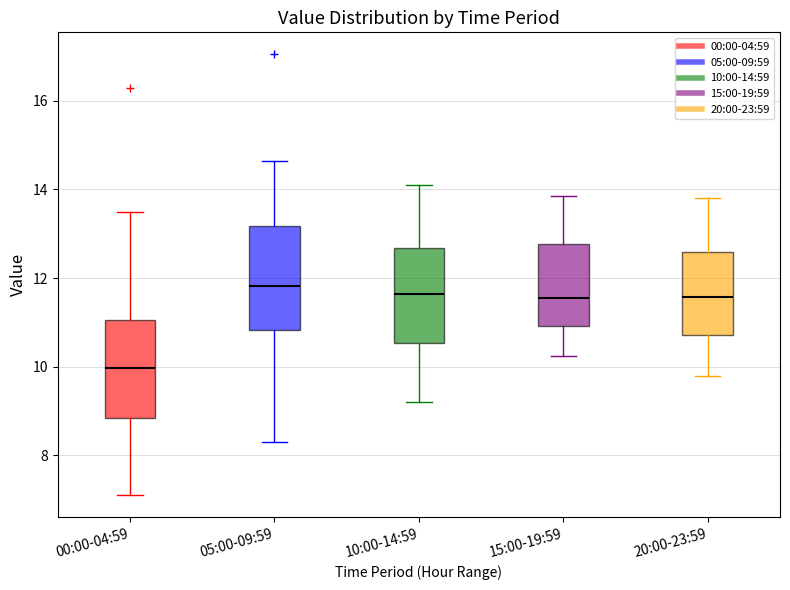

Reading left to right, transcribe this box plot: for each box, give where its median line is, the range the box spans, and where its two whiskers end, as read against the y-axis. The values are not printed on the chart, so give them approximately, as read against the axis.

00:00-04:59: median 10.0, box 8.8 to 11.0, whiskers 7.2 to 13.6
05:00-09:59: median 11.8, box 10.8 to 13.2, whiskers 8.4 to 14.6
10:00-14:59: median 11.6, box 10.6 to 12.6, whiskers 9.2 to 14.2
15:00-19:59: median 11.6, box 11.0 to 12.8, whiskers 10.2 to 13.8
20:00-23:59: median 11.6, box 10.8 to 12.6, whiskers 9.8 to 13.8